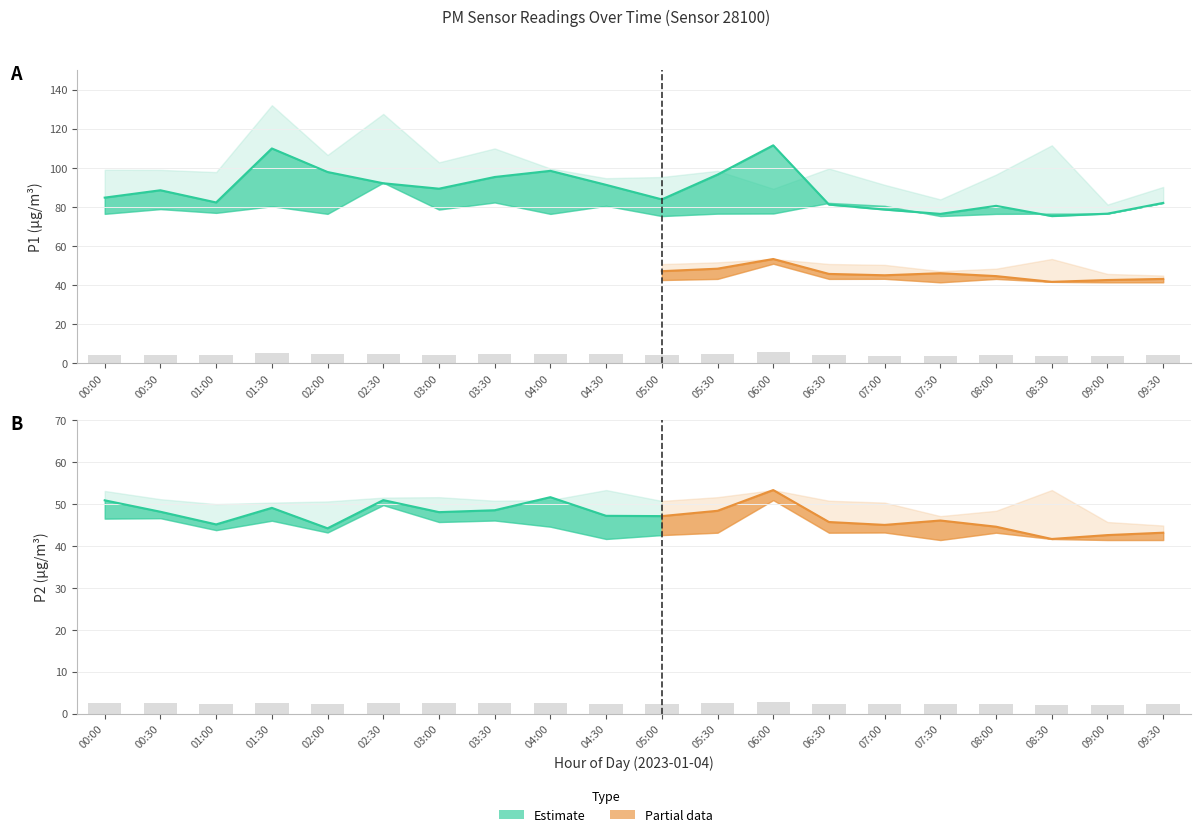

Which series changed the most between 04:00 and 09:00?

P1